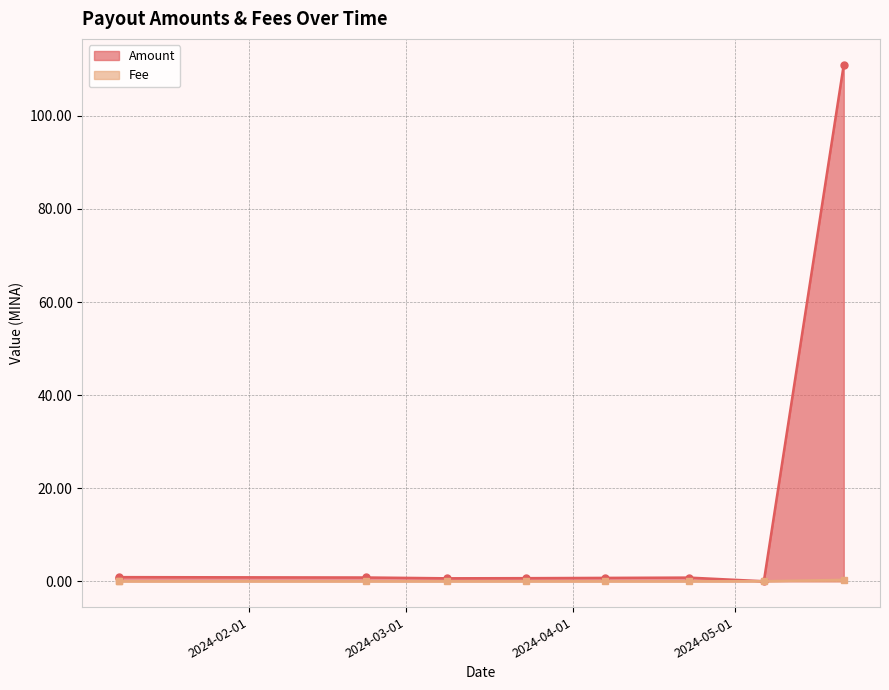

List the series in order of their peak value, lowest first.

Fee, Amount